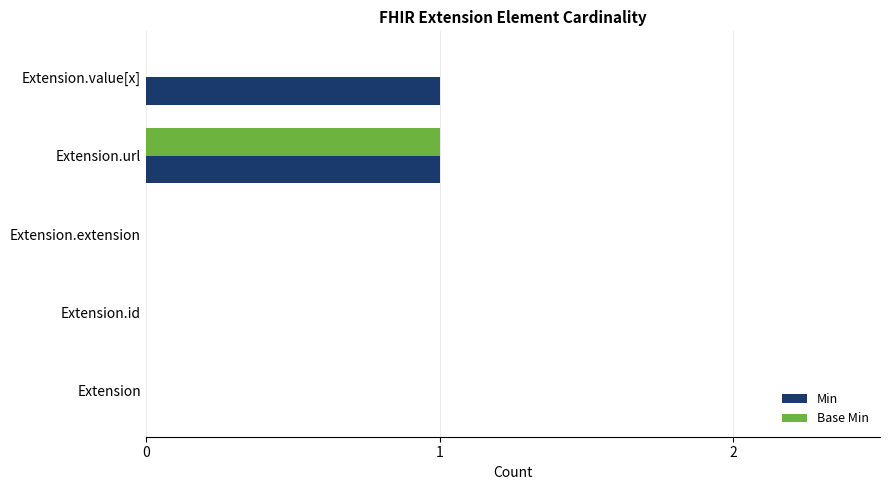

Count the Base Min values in the range 0 to 1.

5